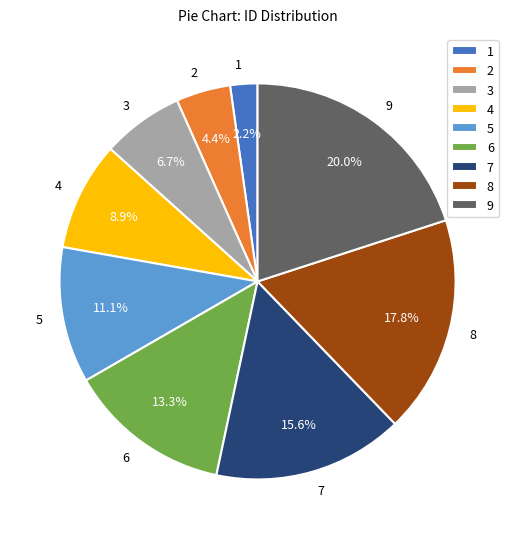

How much of the chart is everything except 4?

91.1%